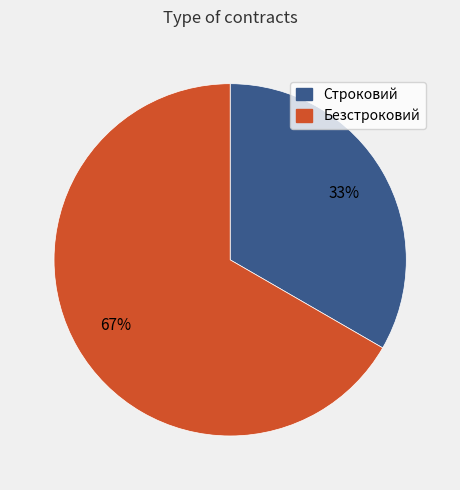

What is the majority slice?

Безстроковий